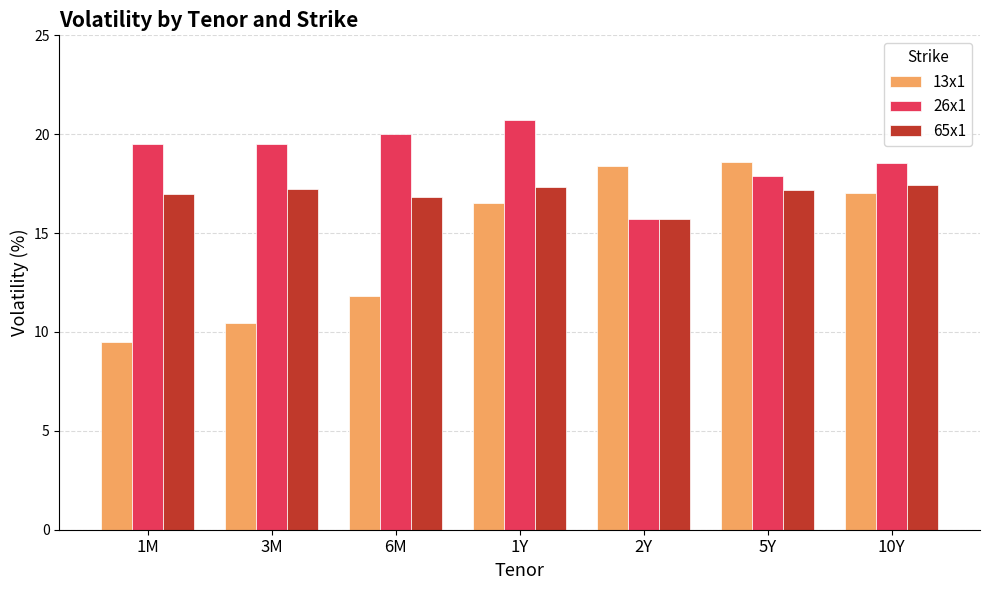

At which label does 26x1 first exceed 19?

1M